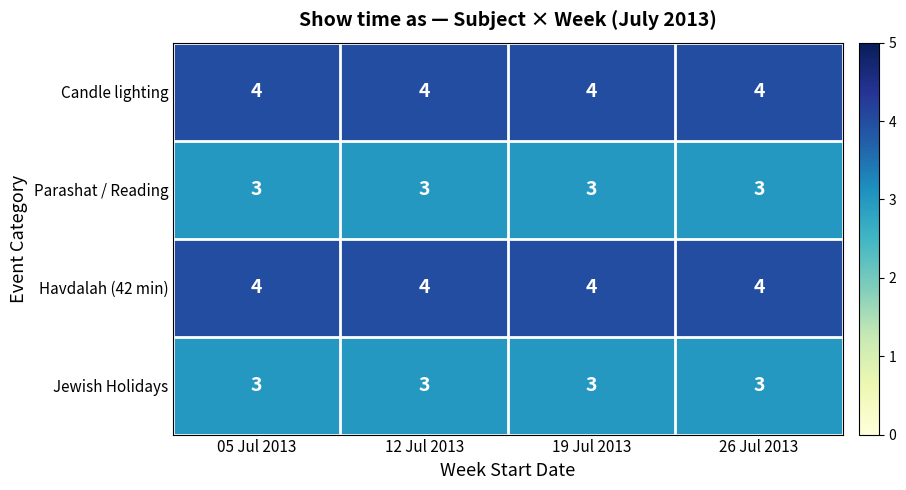

Is it true that Jewish Holidays equals 5 at 26 Jul 2013?

False